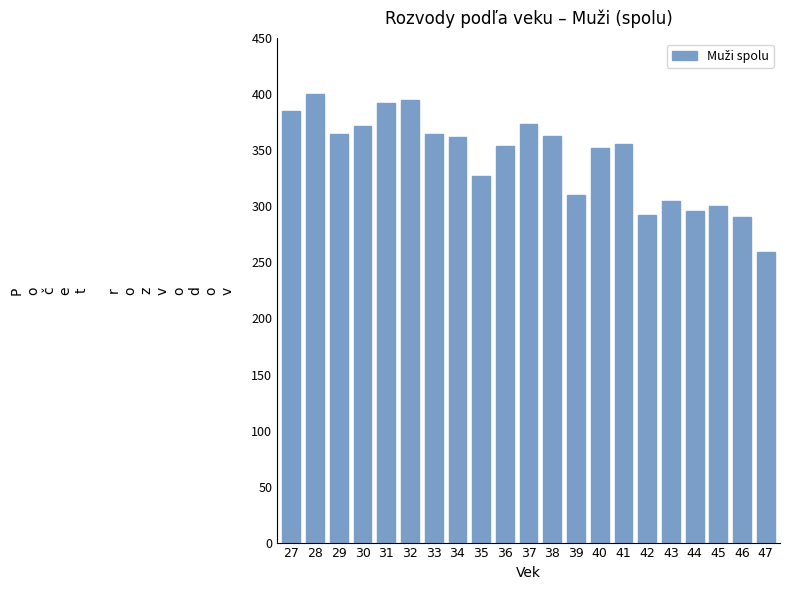

What is the difference between the maximum and minimum values?

141